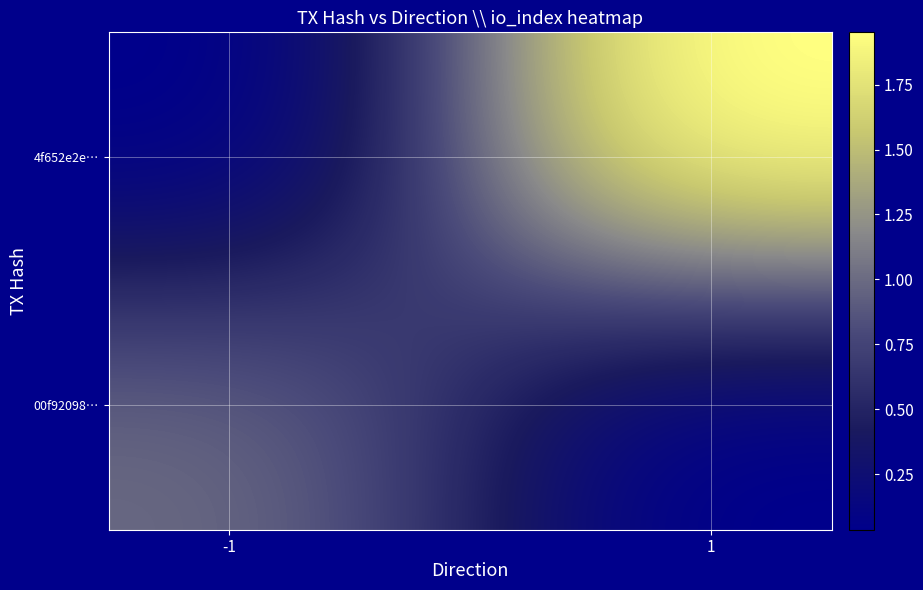

How many categories are shown in the chart?

2